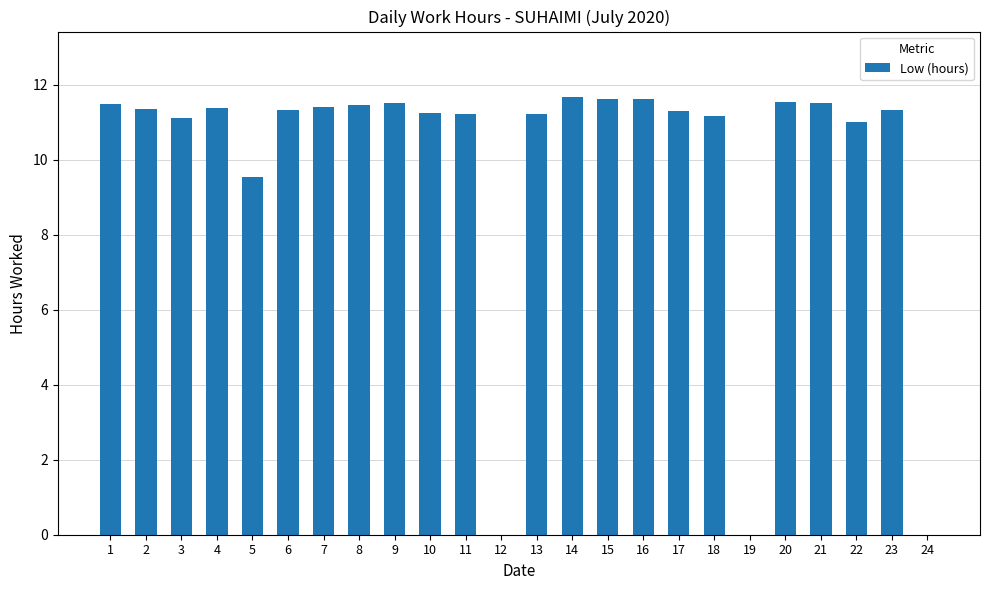

Is it true that the value at 16 is 11.6?

True